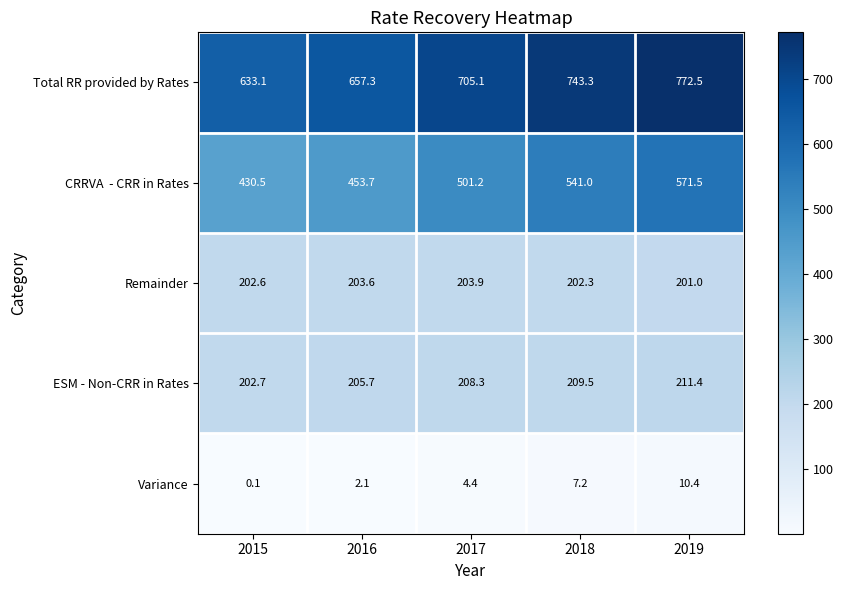

True or false: ESM - Non-CRR in Rates has a value of 307.1 at 2017.

False